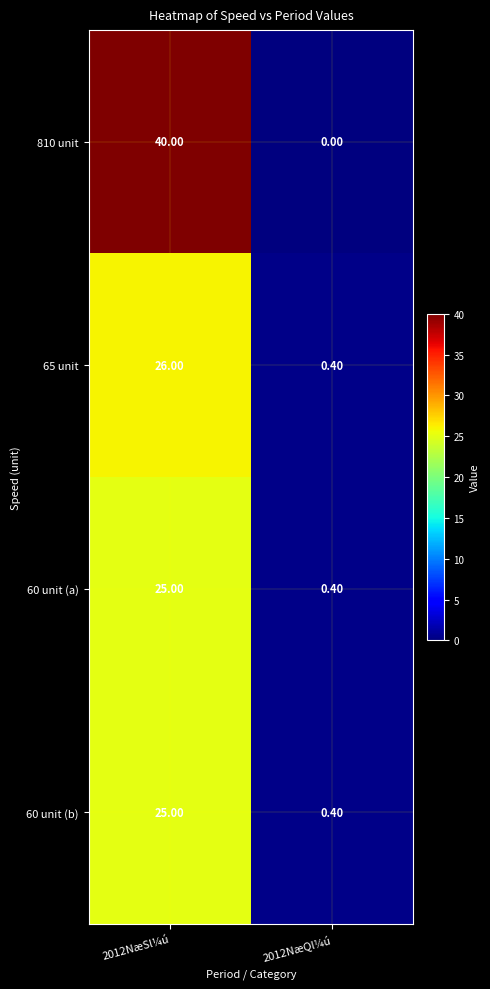

Is the value of 65 unit at 2012NæQl¼ú greater than the value of 60 unit (a) at 2012NæSl¼ú?

No